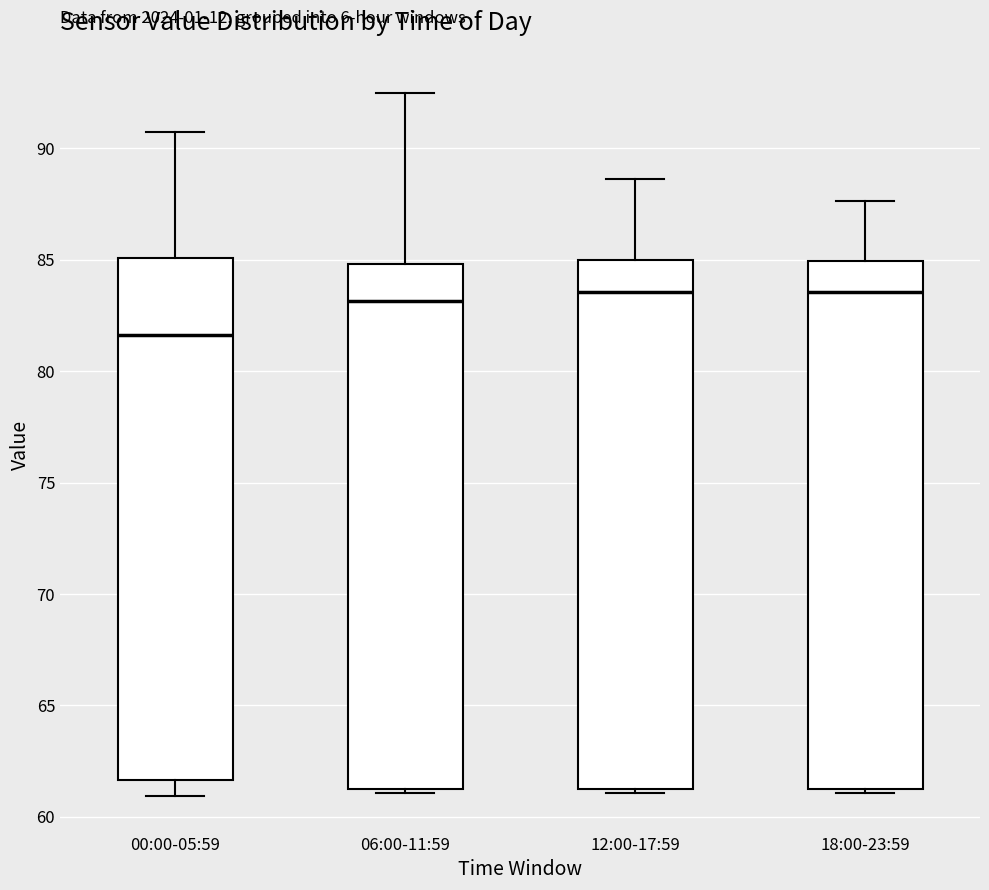

Where is the lower edge of the box for 00:00-05:59 on the y-axis? The values are not printed on the chart, so give them approximately, as read against the axis.

61.5